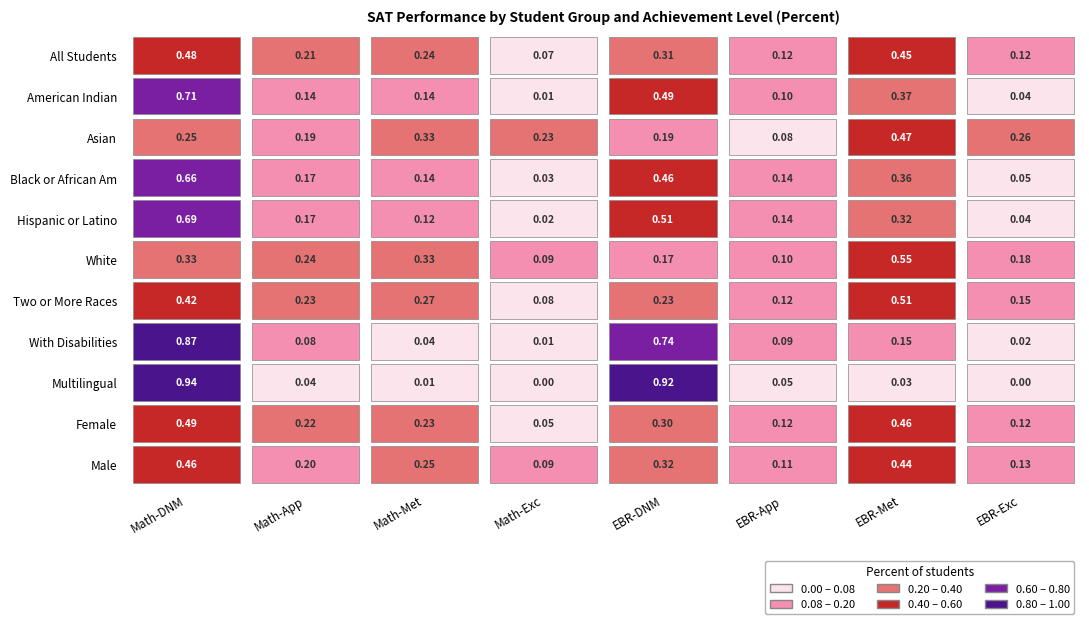

Which series changed the most between 1 and 4?

Multilingual